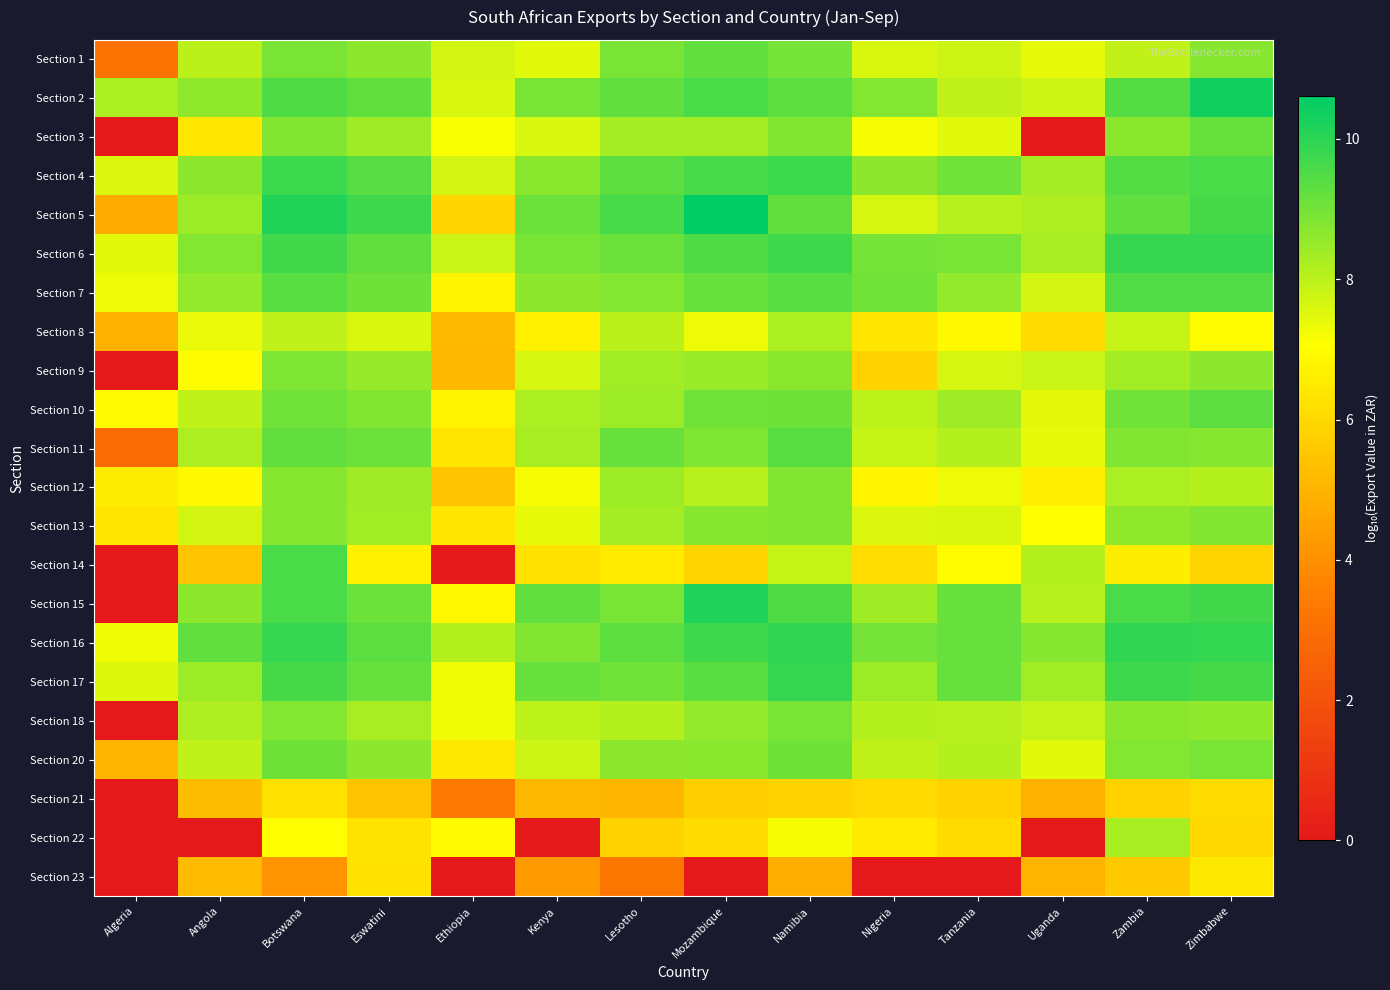

Which category has the lowest value across all series?

Algeria